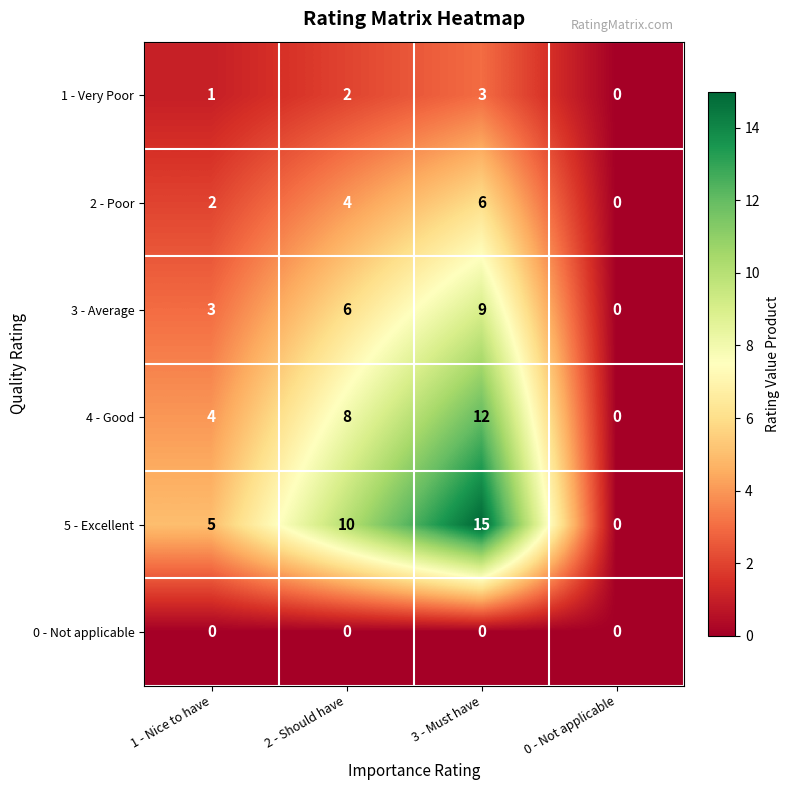

Between 2 - Should have and 3 - Must have, which series saw the biggest shift?

5 - Excellent